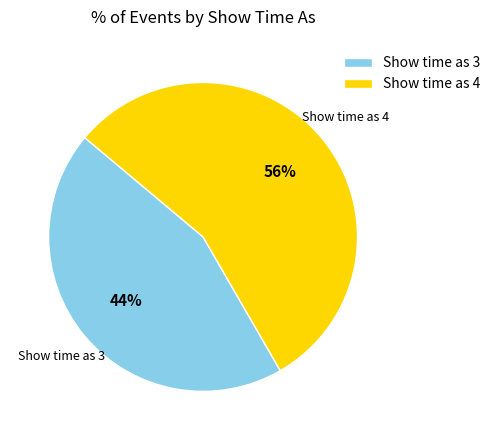

Is the sum of Show time as 4 and Show time as 3 greater than half?

Yes